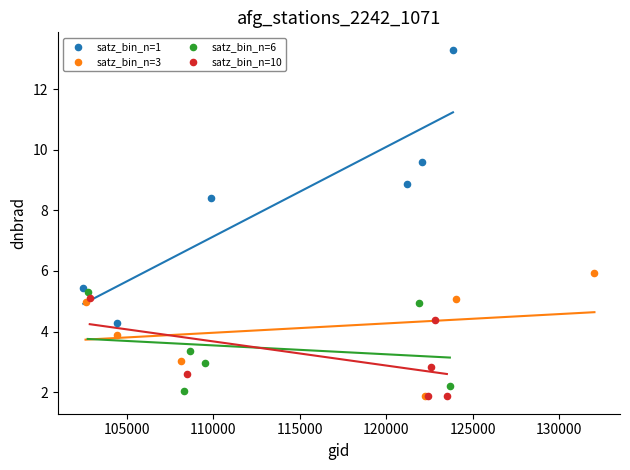

Which series has the largest Y range (max minus min)?

satz_bin_n=1